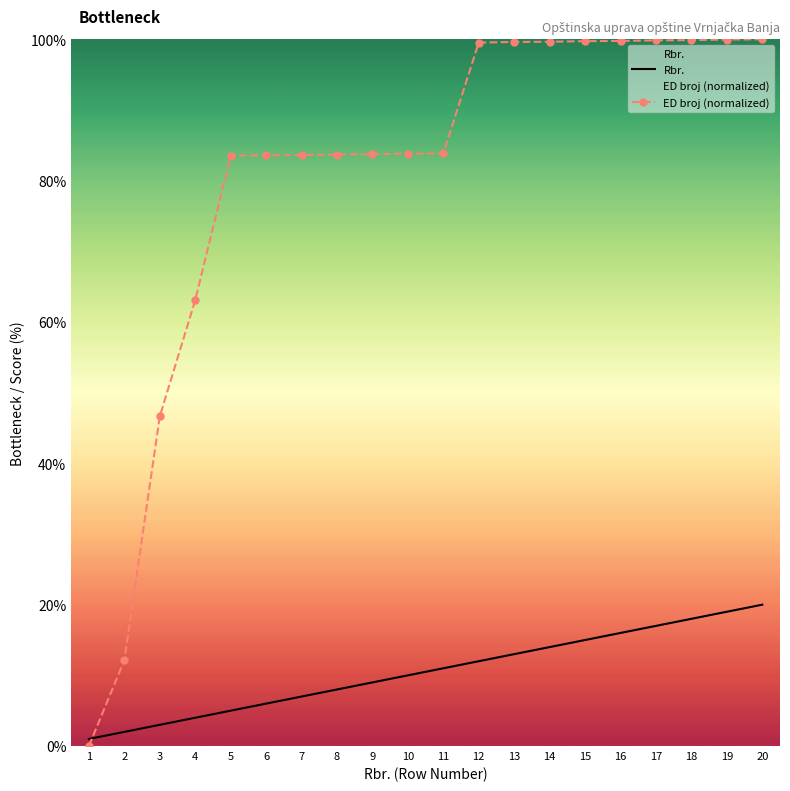

True or false: Rbr. has a value of 20.0 at 20.

True